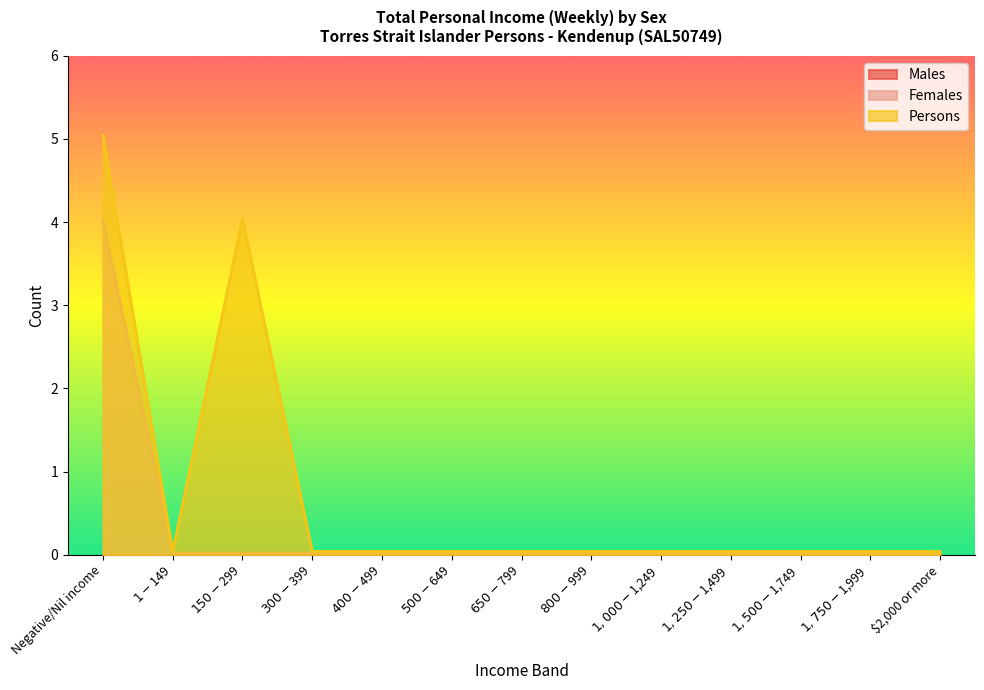

What is the difference between the maximum and minimum values in the Persons series?

5.0